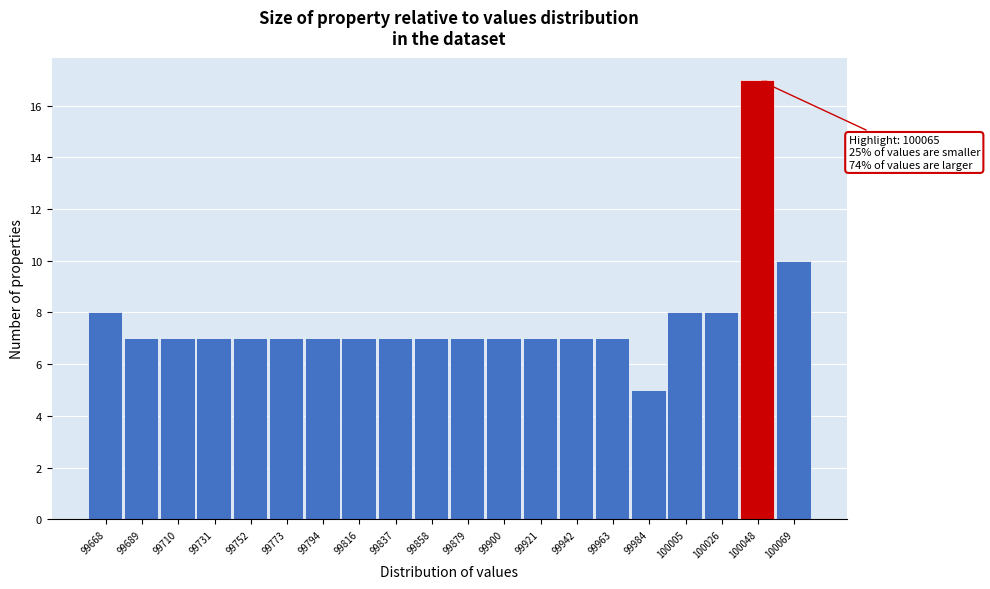

Reading left to right, extract all data points from this chart.

99668=8	99689=7	99710=7	99731=7	99752=7	99773=7	99794=7	99816=7	99837=7	99858=7	99879=7	99900=7	99921=7	99942=7	99963=7	99984=5	100005=8	100026=8	100048=17	100069=10